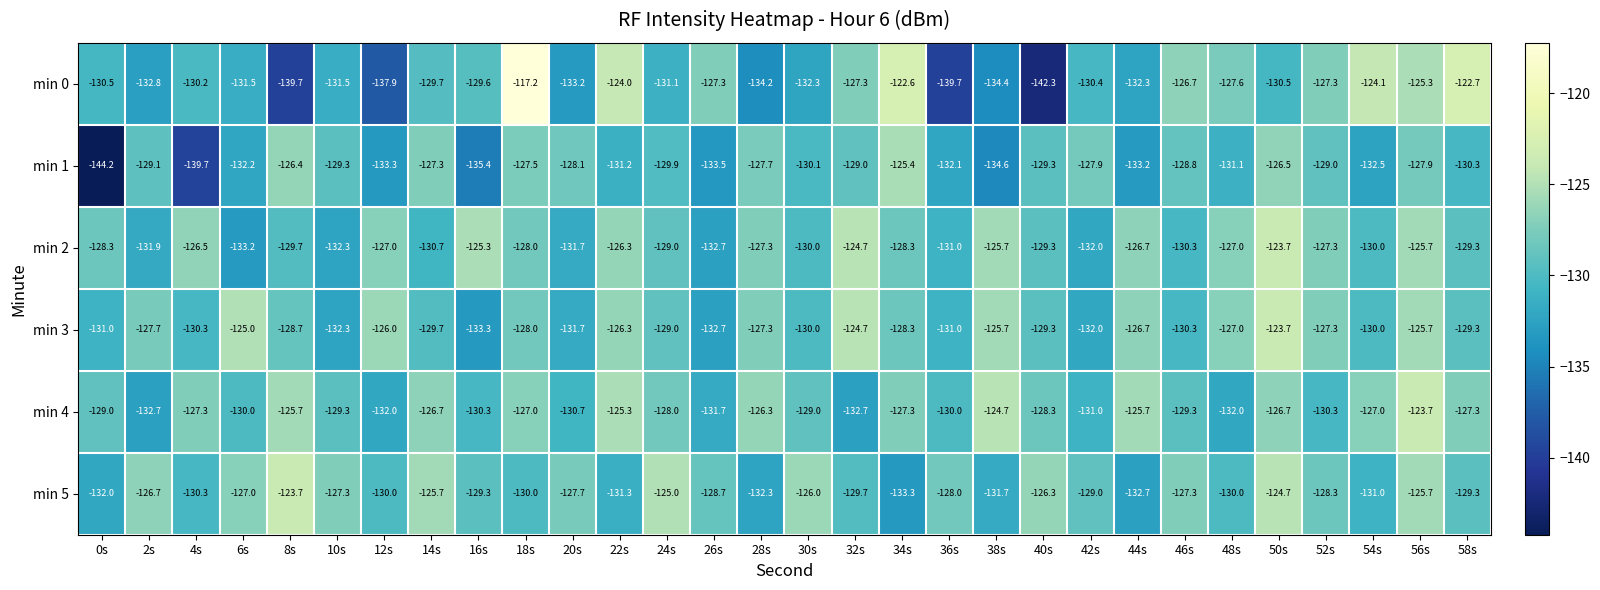

What is the minimum value for min 3?

-133.3